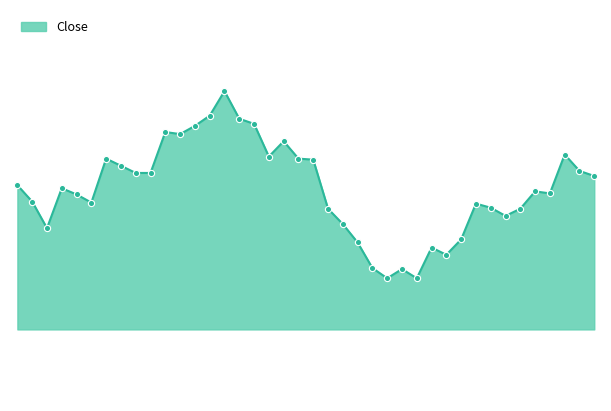

Does the chart have visible grid lines?

No